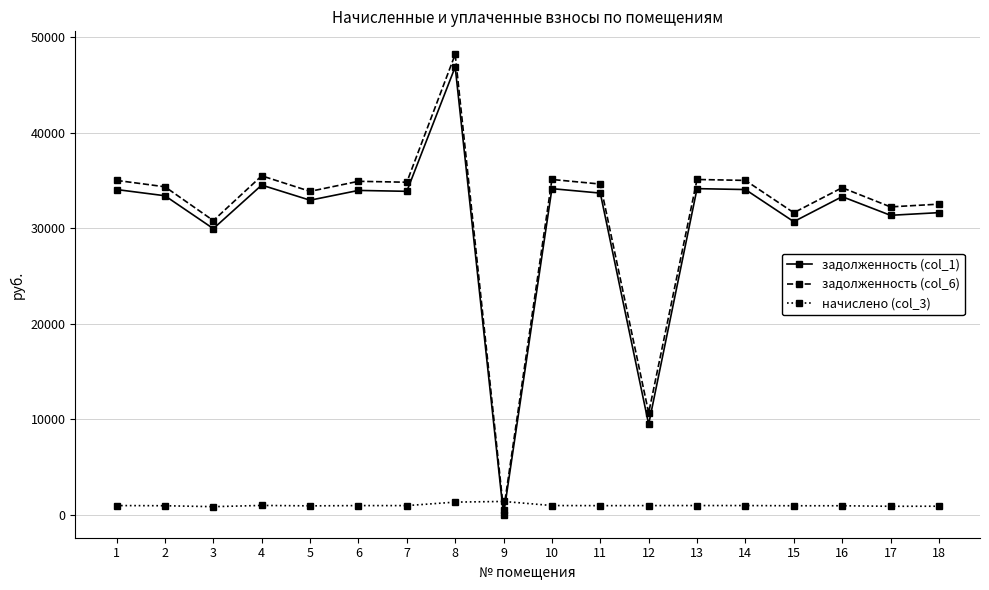

The value of задолженность (col_1) at 17 is 31352.3. True or false?

True